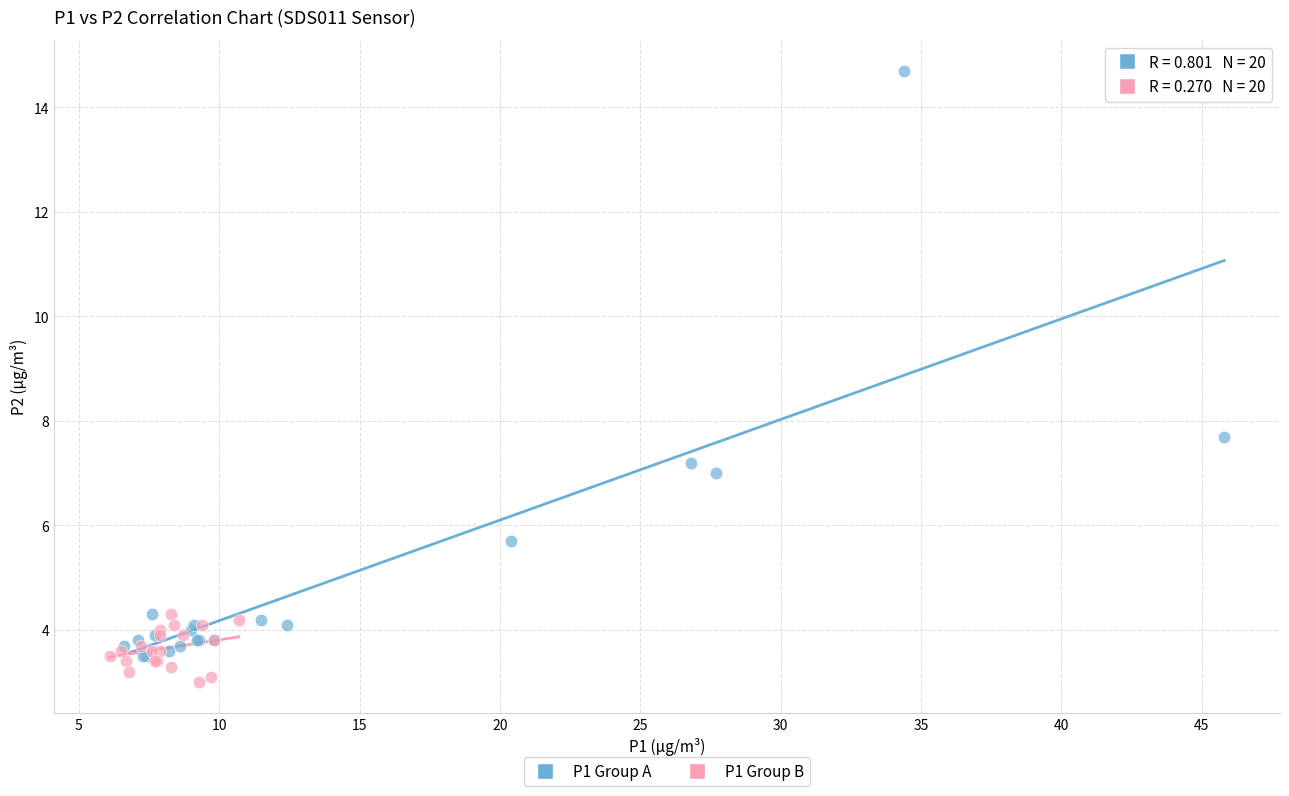

Which series has the widest spread of Y values?

P1 Group A